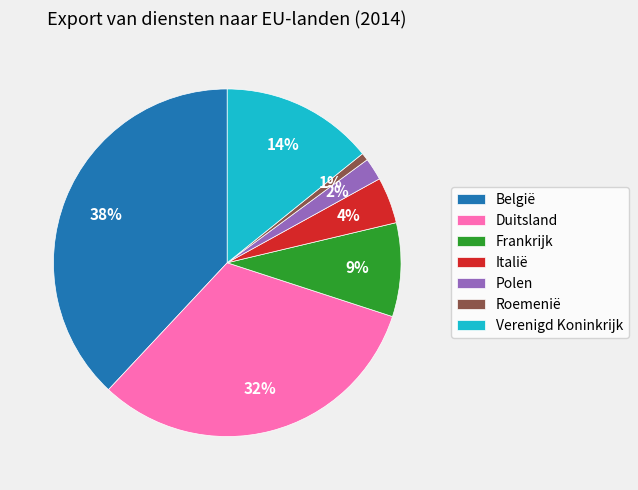

To the nearest percent, what portion does Italië represent?

4%